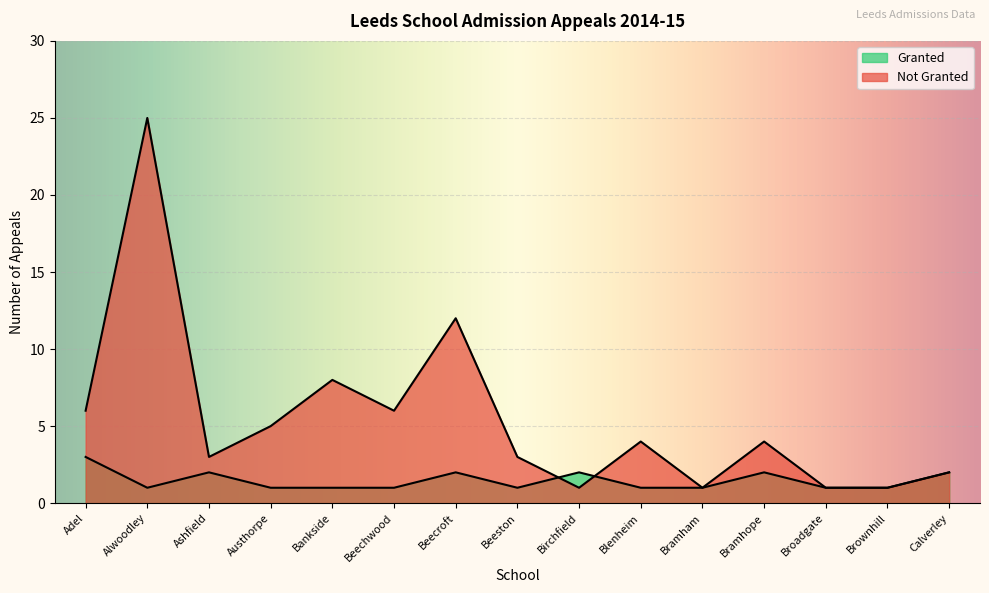

How many interior local valleys does the Granted series have?

2